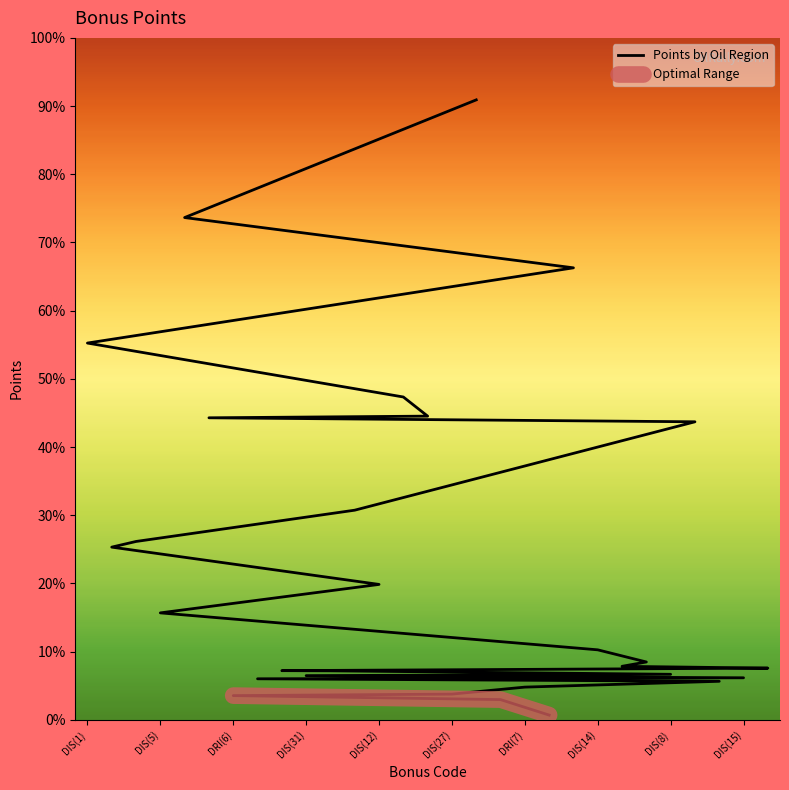

Rank the categories by value from highest to lowest.

DRI(1), DIS(13), DIS(11), DIS(1), DIS(16), DIS(18), DIS(22), DIS(9), DIS(7), DIS(3), DIS(2), DIS(12), DIS(5), DIS(14), DIS(6), DRI(5), DIS(21), DIS(30), PUM(3), DIS(8), DIS(31), DIS(15), PUM(2), DIS(10), DRI(7), DIS(27), DRI(6), DRI(3), DRI(10)